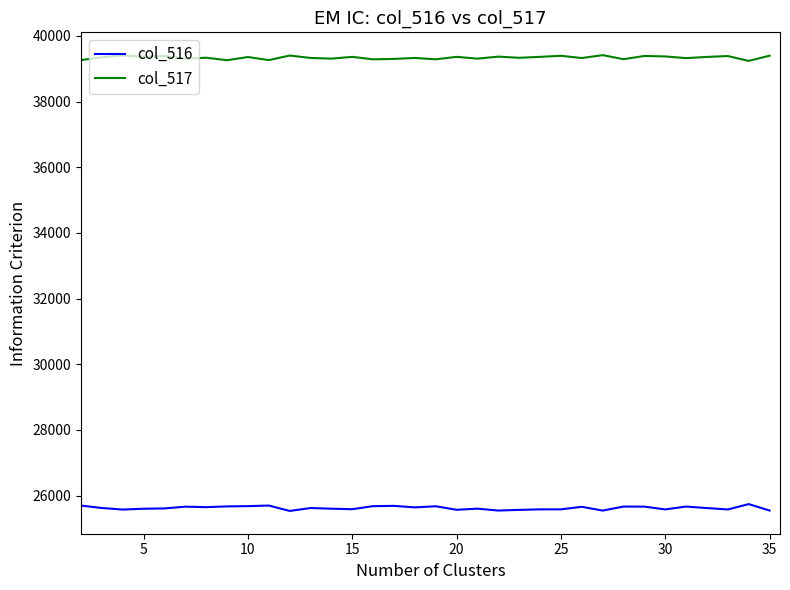

True or false: col_517 and col_516 cross at least once.

False